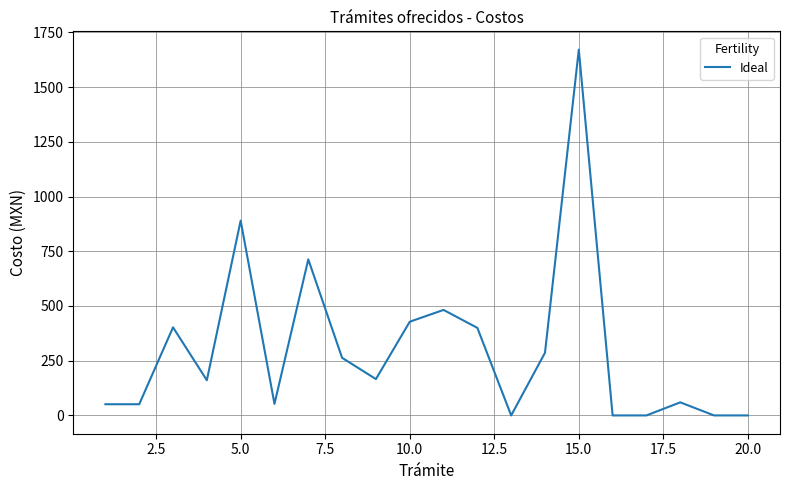

What is the sum of all values?

6077.3